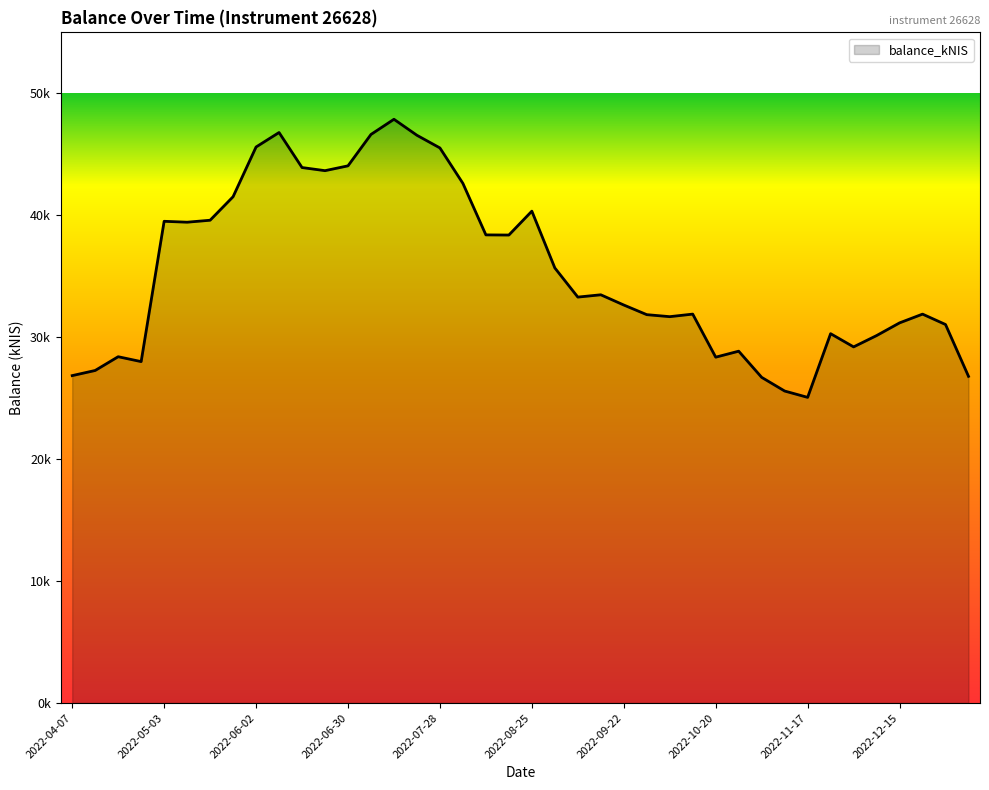

Does the chart display data point markers on the line(s)?

No